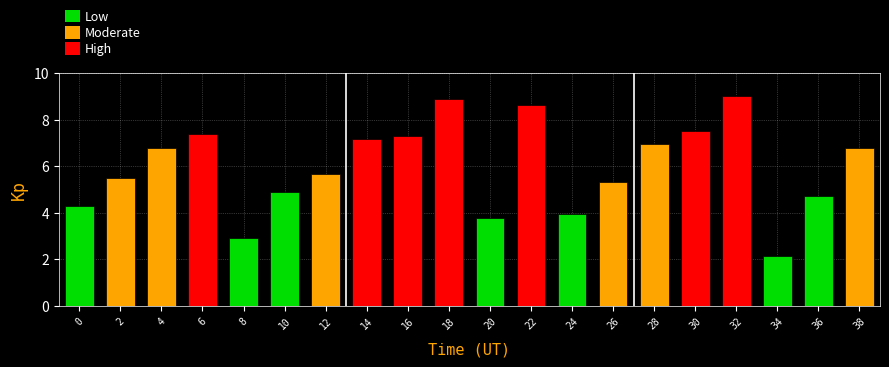

Count the number of data series in this chart.

1